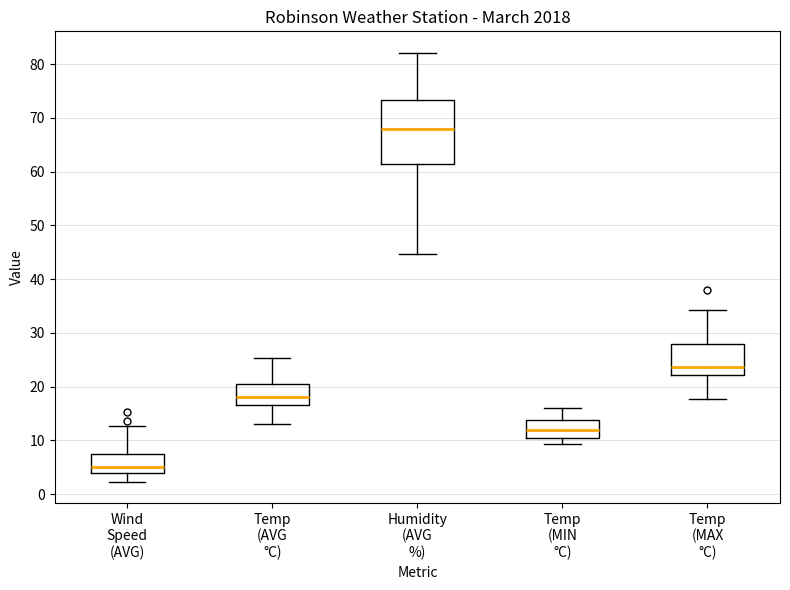

Comparing the boxes themselves (not the whiskers), which one is the tallest?

Humidity (AVG %)